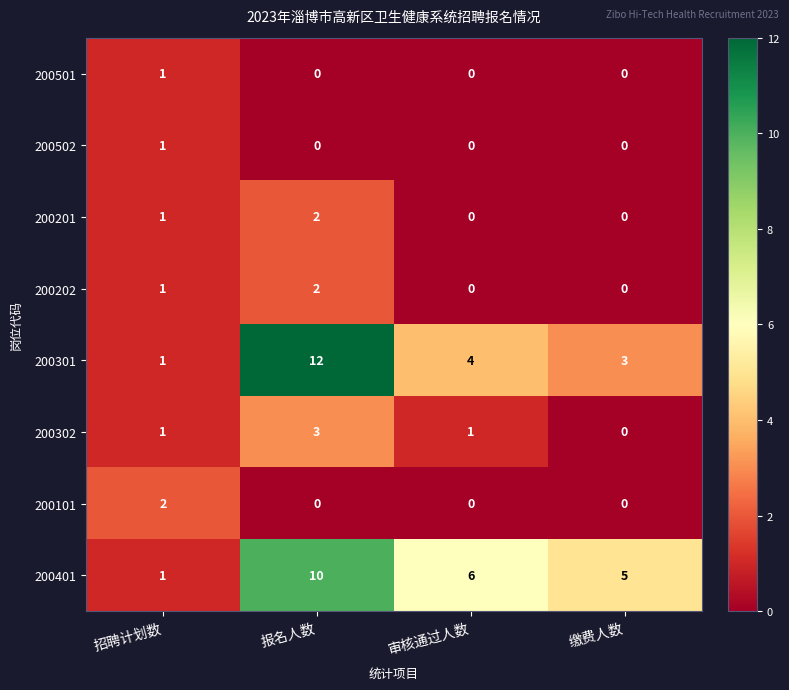

What is the difference between the highest and lowest values at 报名人数?

12